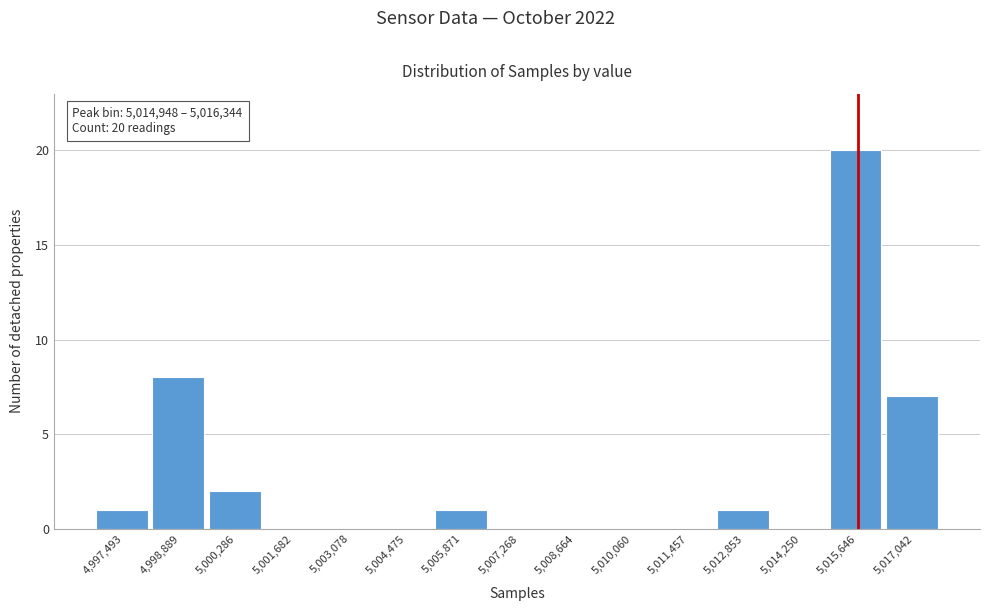

Which range on the x-axis has the tallest bar?

5015000 to 5016400